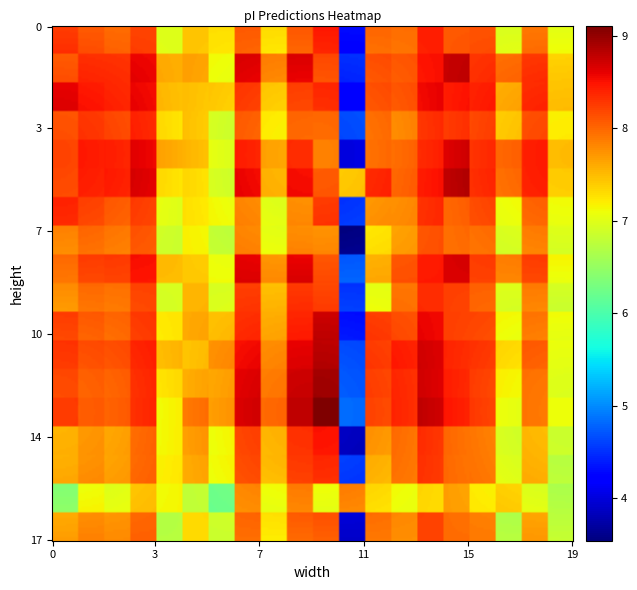

What is the total value across all series at 7?

148.9